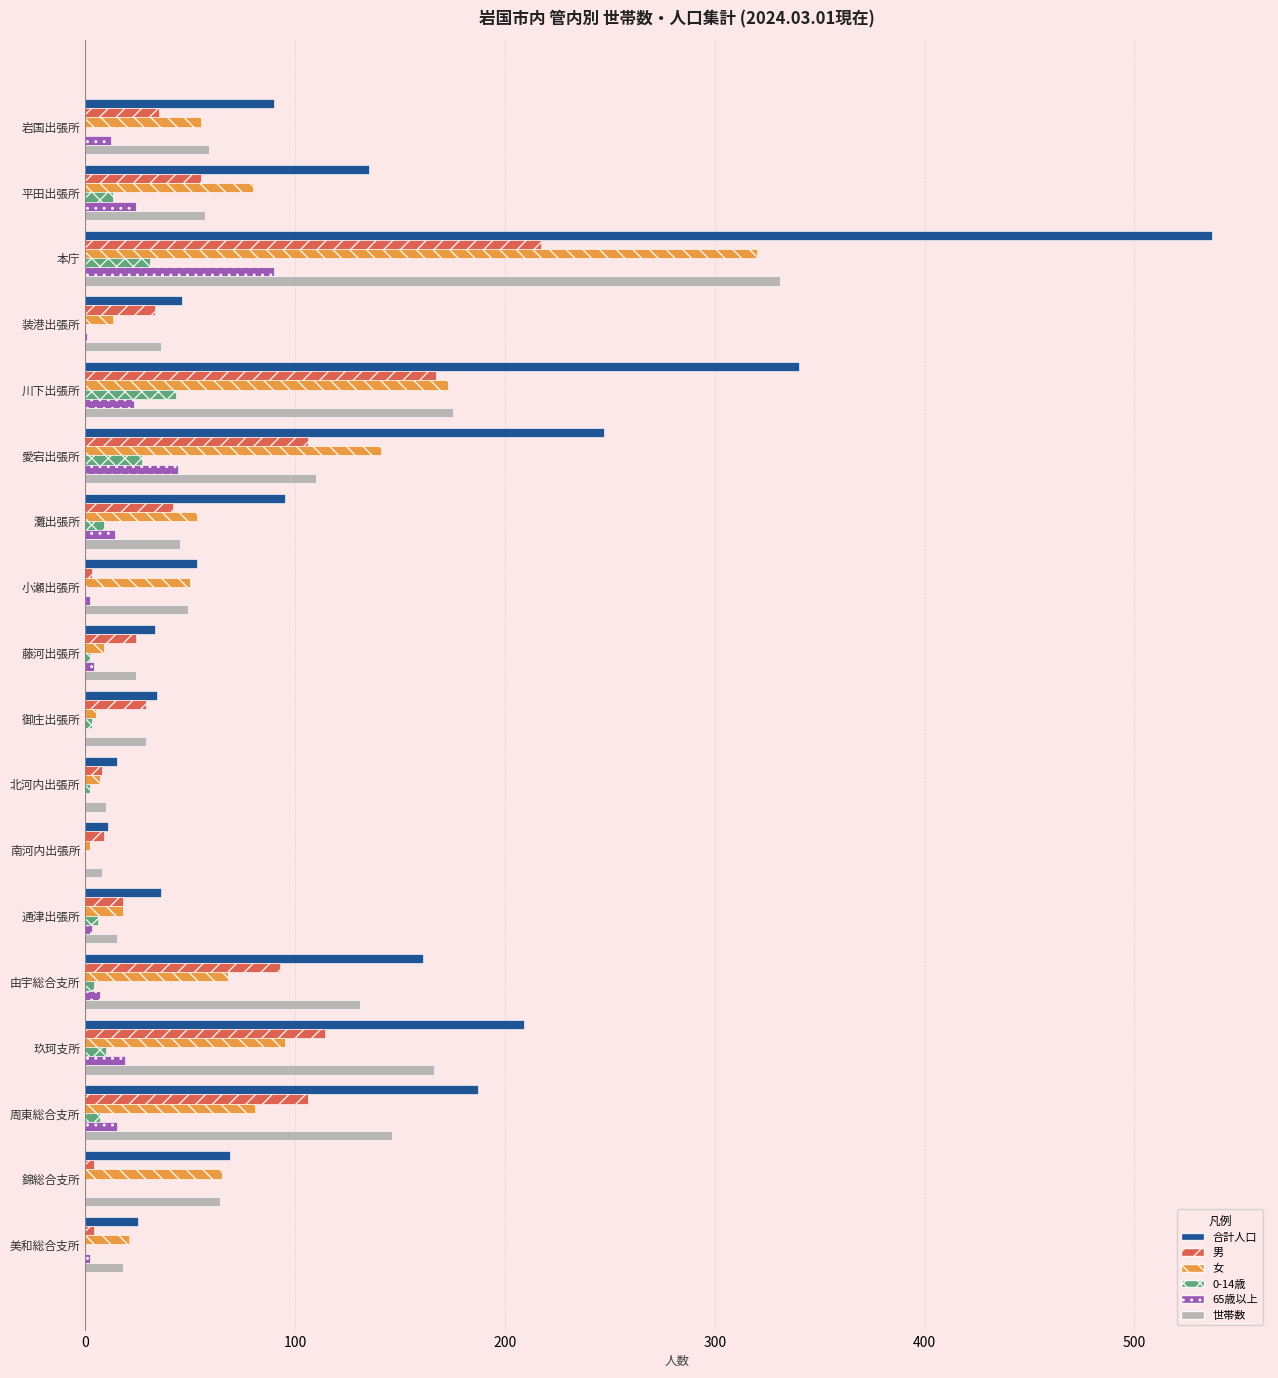

Which series has the largest total across all categories?

合計人口